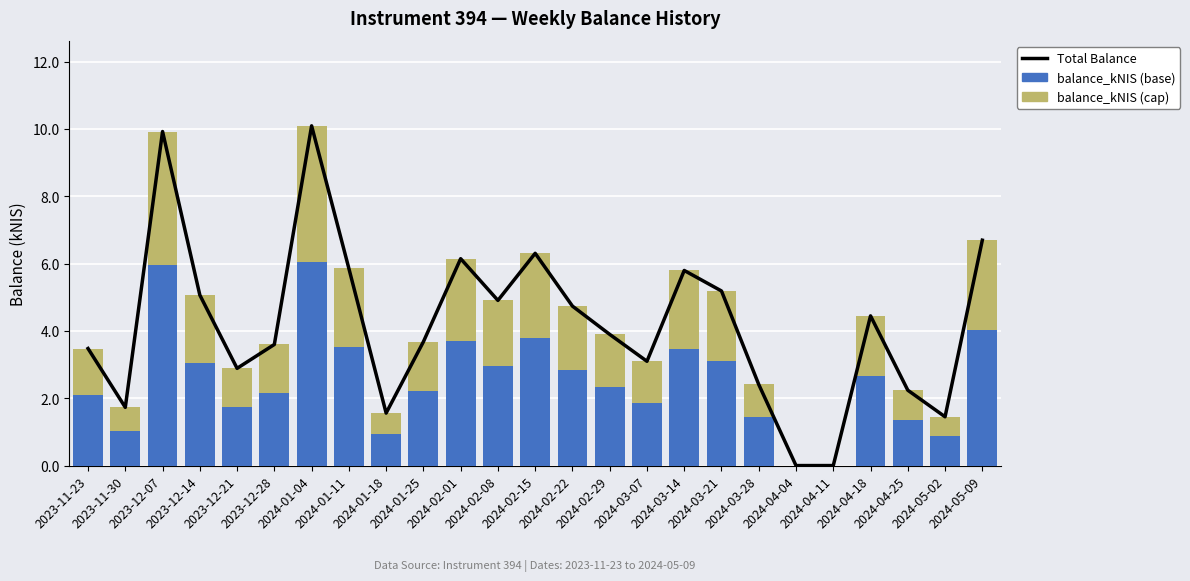

How many values in the Total Balance series exceed 3?

17